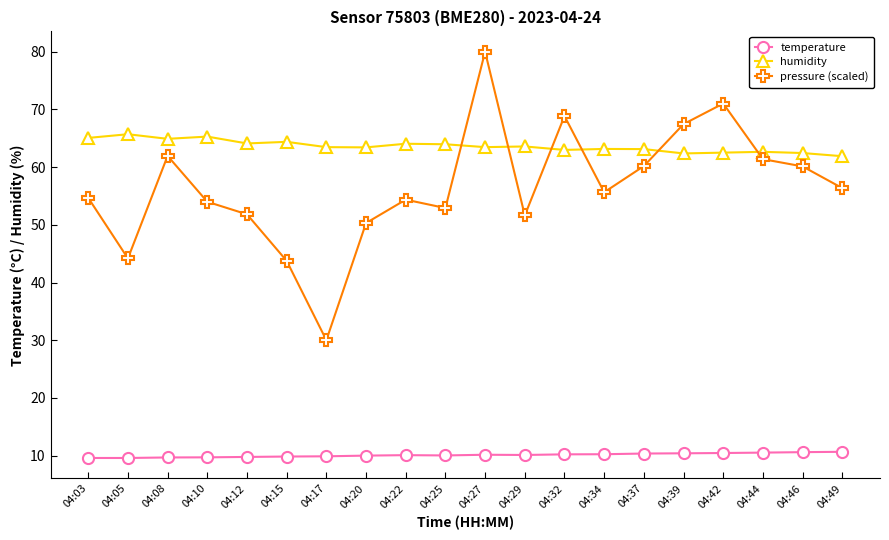

Read the humidity value at 04:17.

63.5